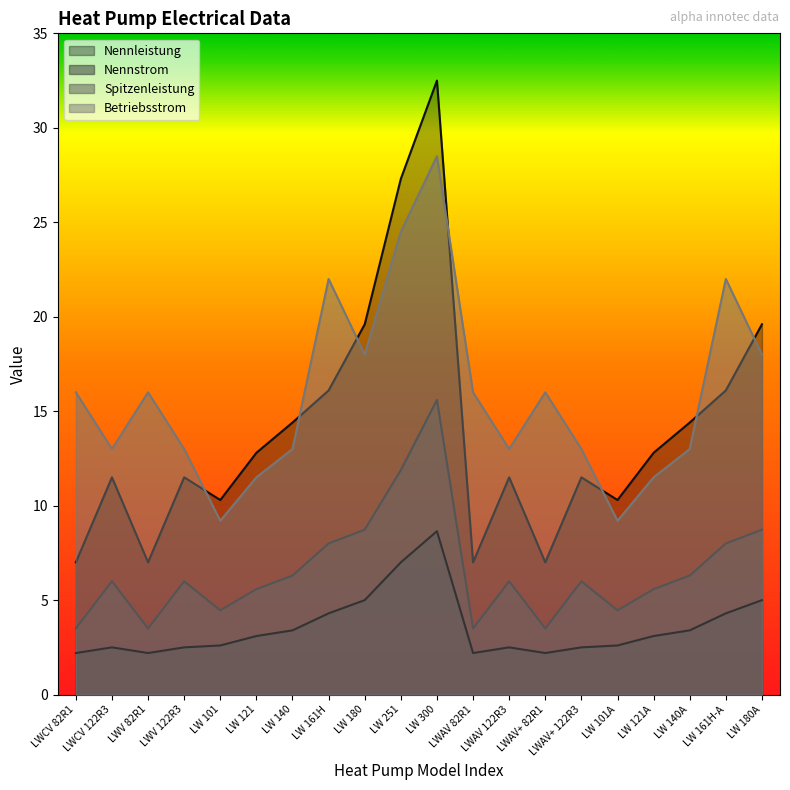

What is the label of the 17th point from the right?

LWV 122R3